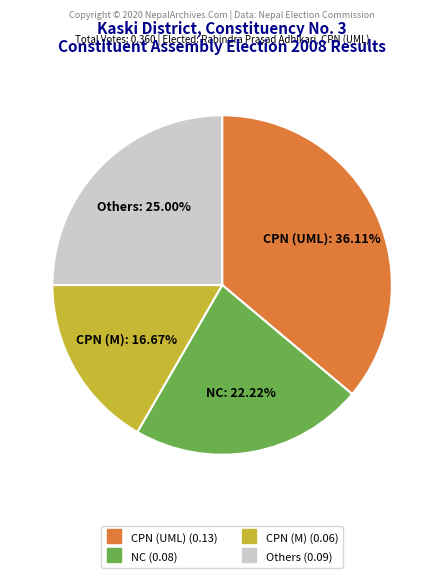

Does any single category account for the majority?

No